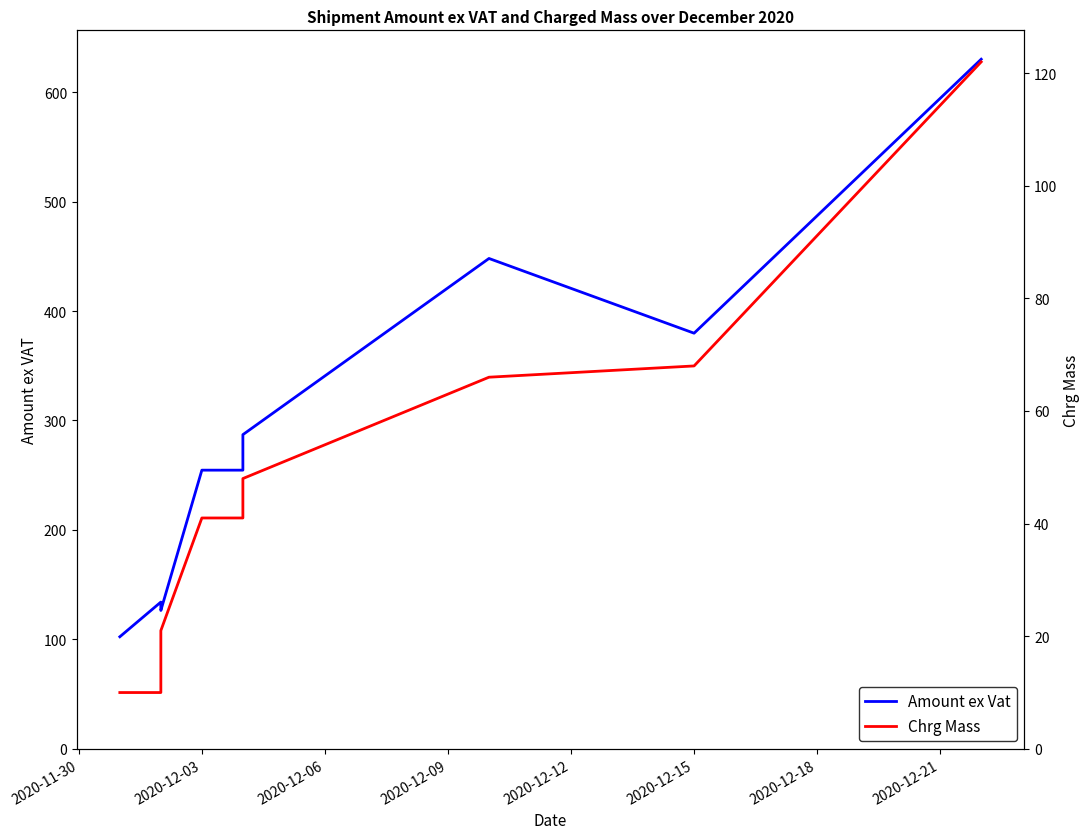

True or false: Chrg Mass and Amount ex Vat intersect in this chart.

False